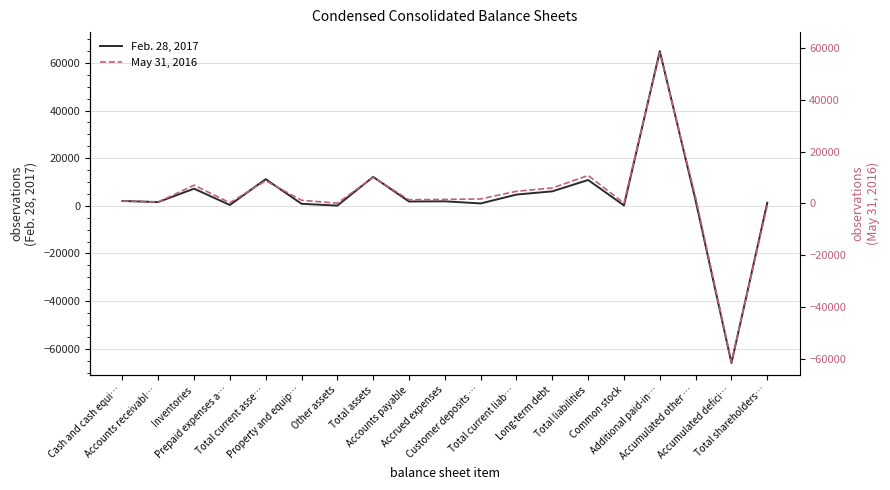

What is the sum of all May 31, 2016 values?

53505